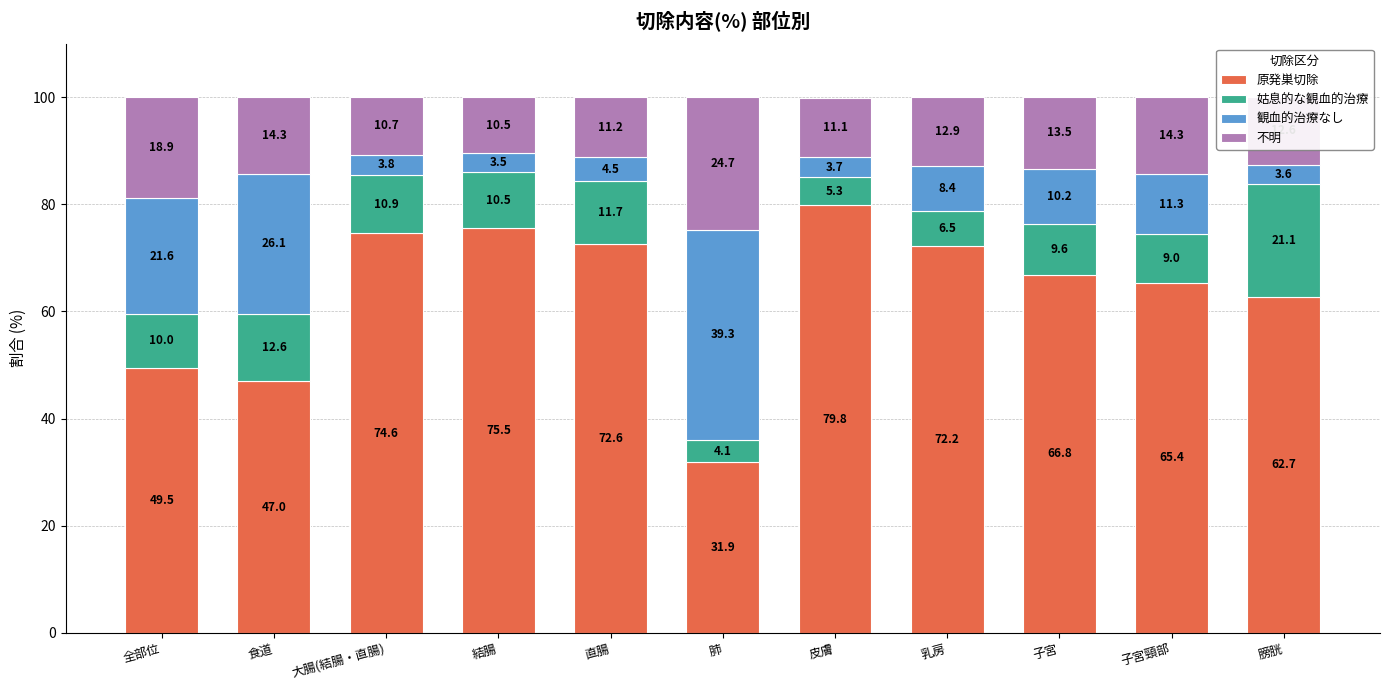

At which label does 原発巣切除 reach its peak?

皮膚